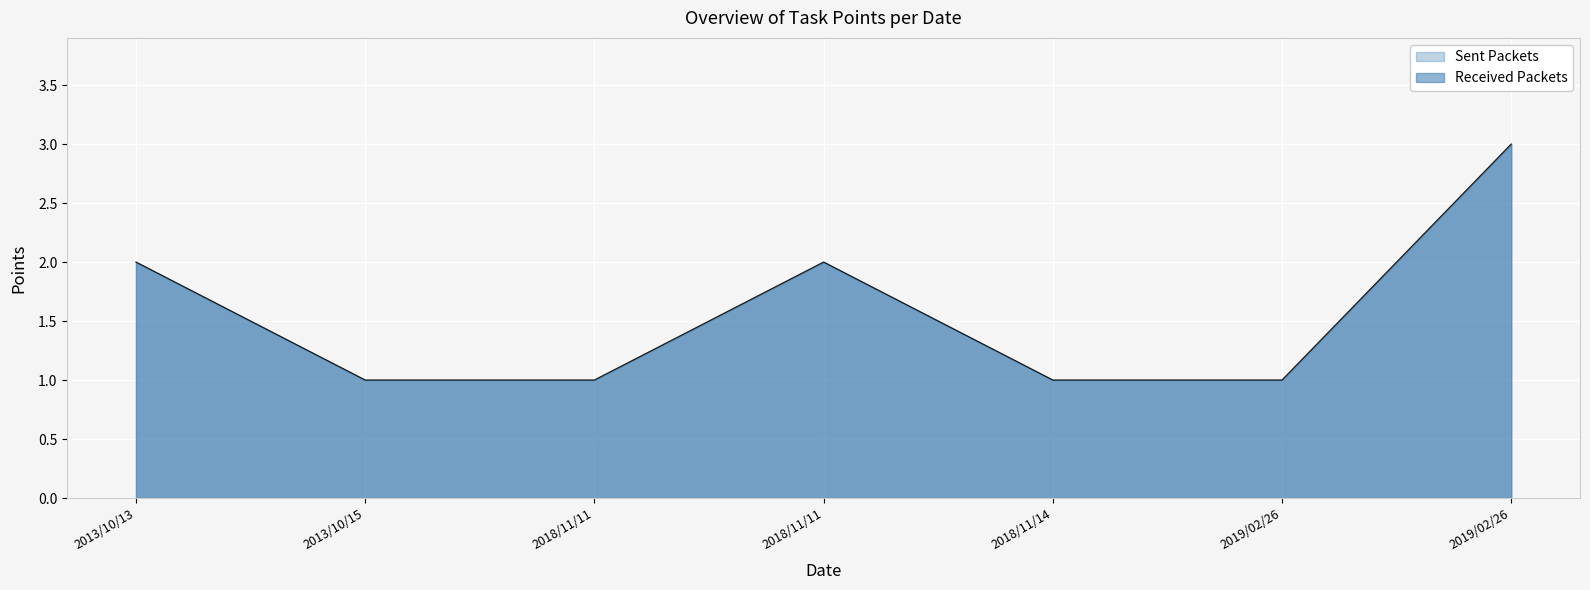

What is the value of the 3rd point from the left?

1